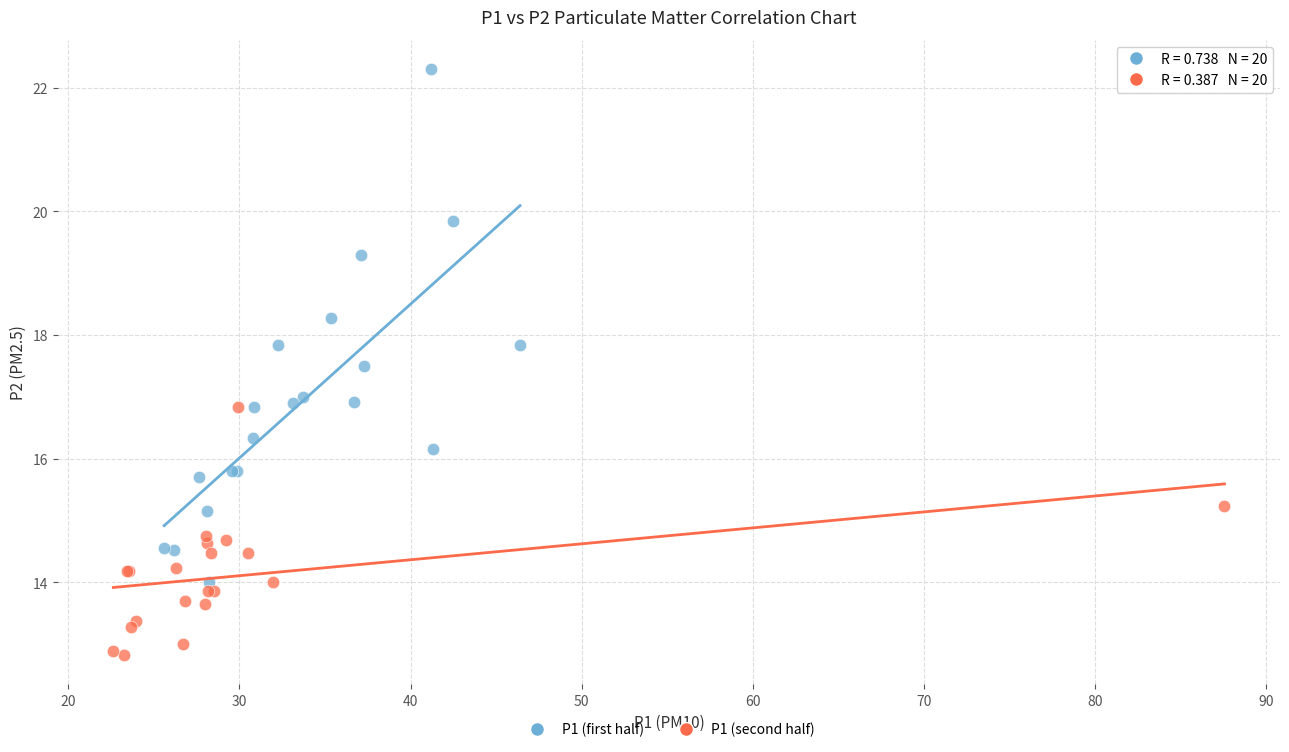

Which series reaches the minimum Y coordinate?

P1 (second half)